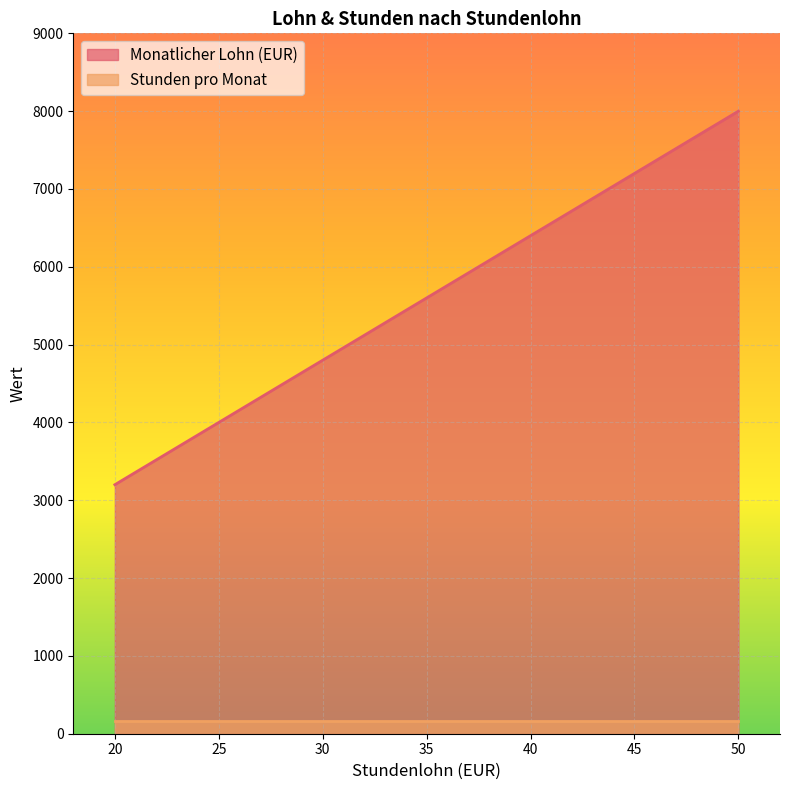

How many values in the Monatlicher Lohn (EUR) series are below 7200?

2